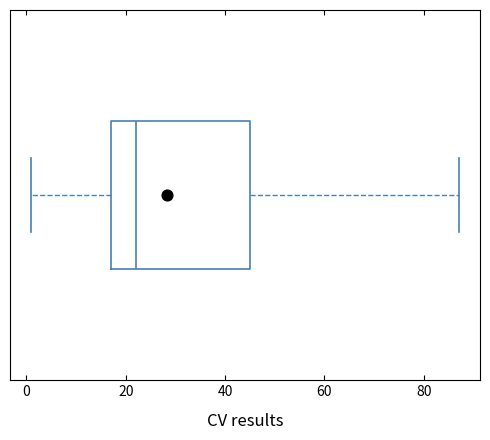

Read this box plot against the x-axis: the position of the median line, the range covered by the box, and the ends of both whiskers. The values are not printed on the chart, so give them approximately, as read against the axis.

median 22, box 18 to 46, whiskers 2 to 88